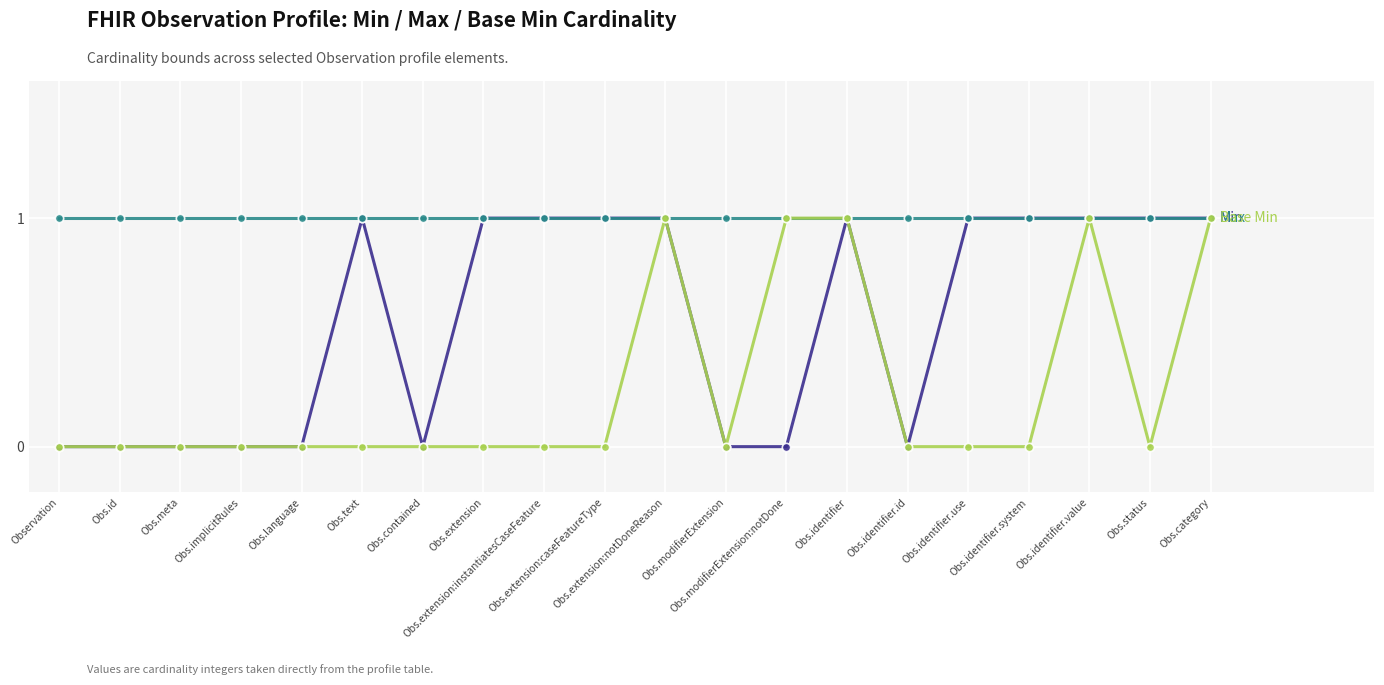

Reading left to right, extract all data points from this chart.

Min: 0	0	0	0	0	1	0	1	1	1	1	0	0	1	0	1	1	1	1	1
Max: 1	1	1	1	1	1	1	1	1	1	1	1	1	1	1	1	1	1	1	1
Base Min: 0	0	0	0	0	0	0	0	0	0	1	0	1	1	0	0	0	1	0	1